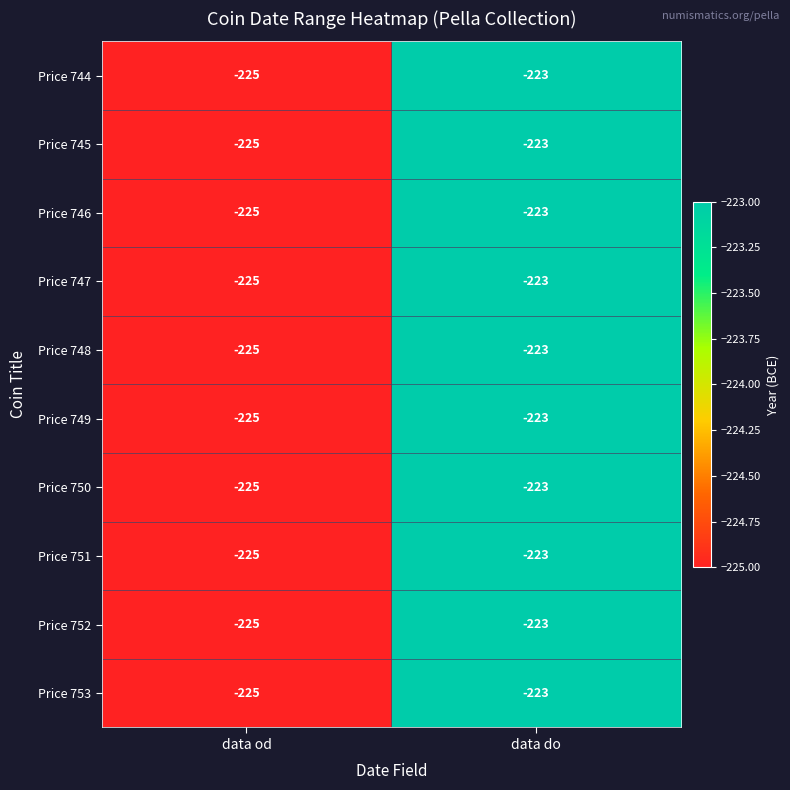

Is it true that Price 746 equals -225 at data od?

True